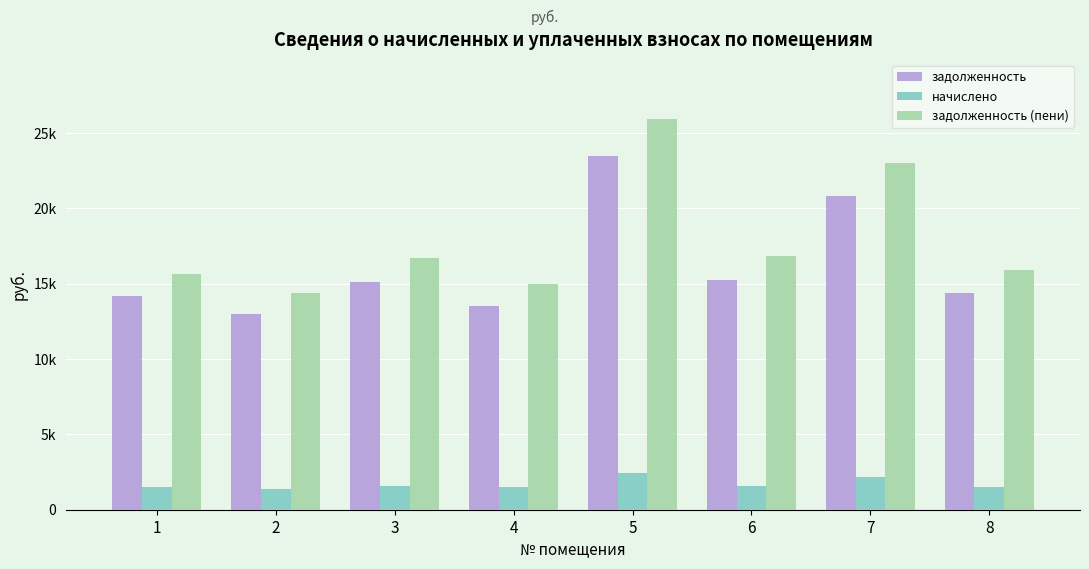

Rank the series by their maximum value, from highest to lowest.

задолженность (пени), задолженность, начислено